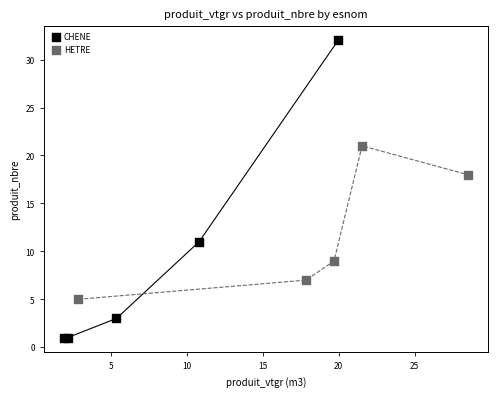

Which series reaches the maximum Y coordinate?

CHENE